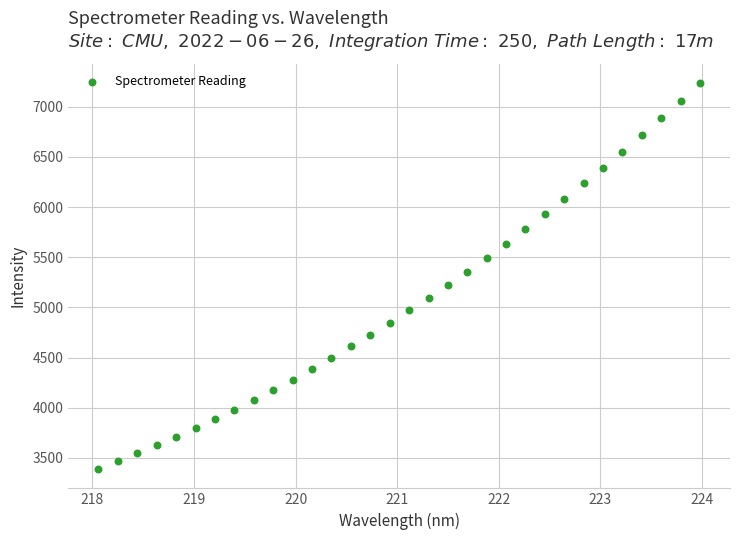

What is the range of Y values (max minus min)?

3849.2